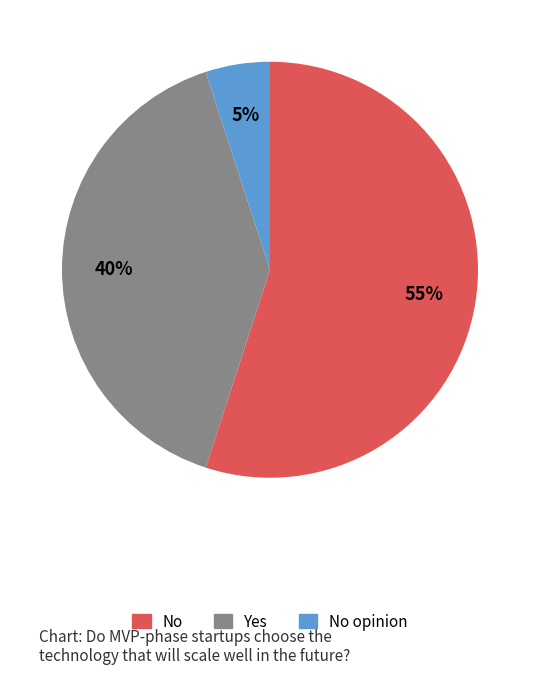

How many slices are in this pie chart?

3